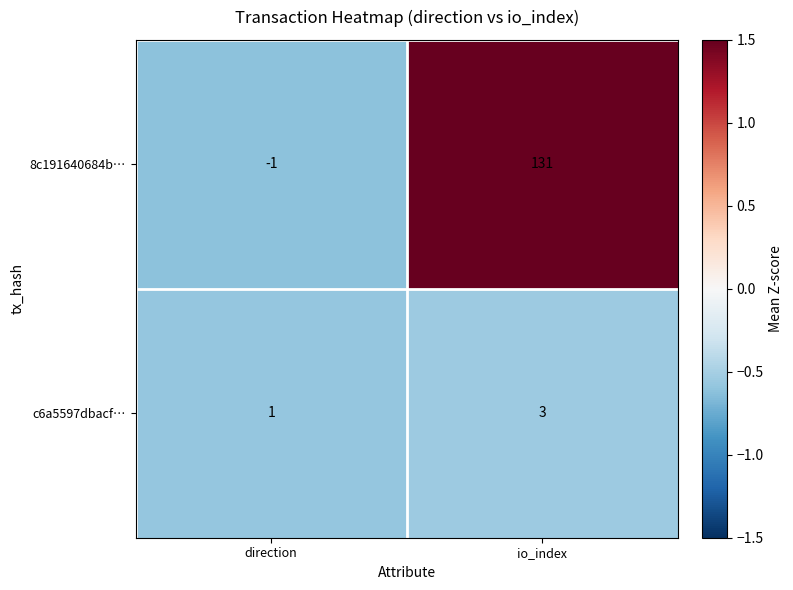

How many series are shown in this chart?

2